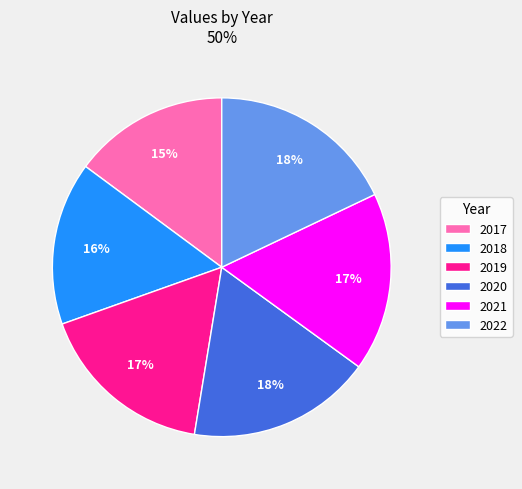

Which slice is the smallest?

2017